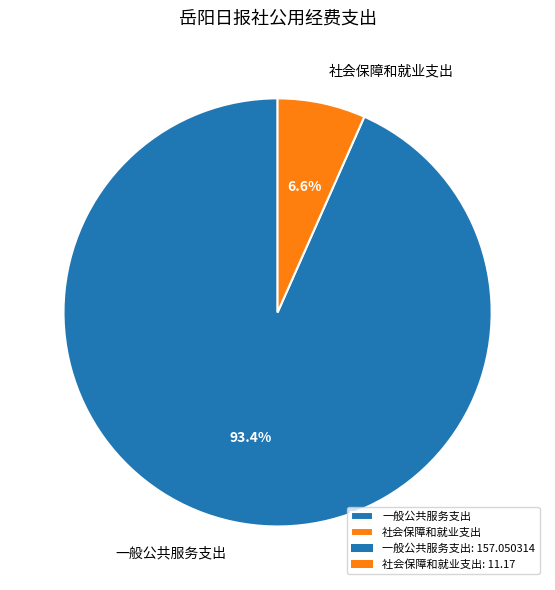

Which slice represents more than half of the pie?

一般公共服务支出